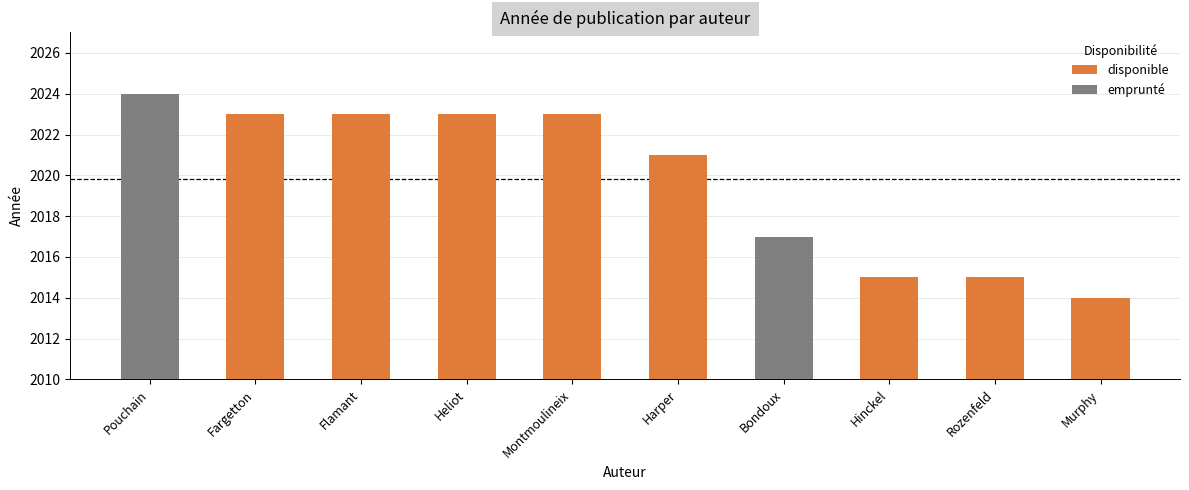

Are the bars grouped side by side (vs. stacked)?

No